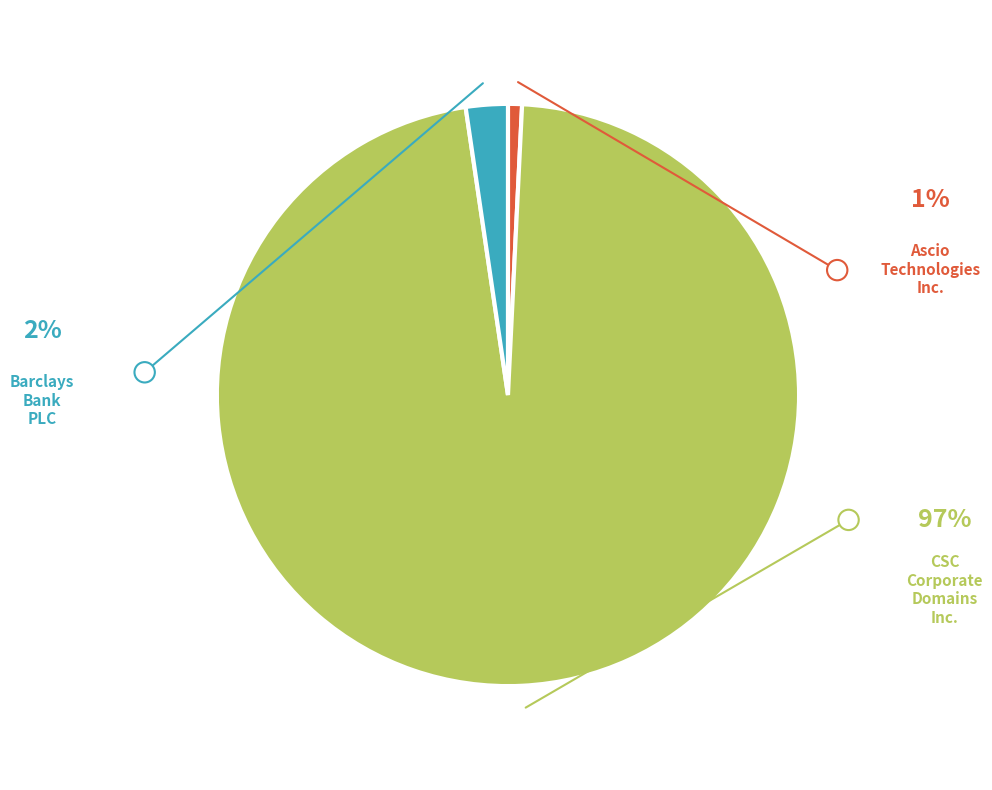

Does any single category account for the majority?

Yes